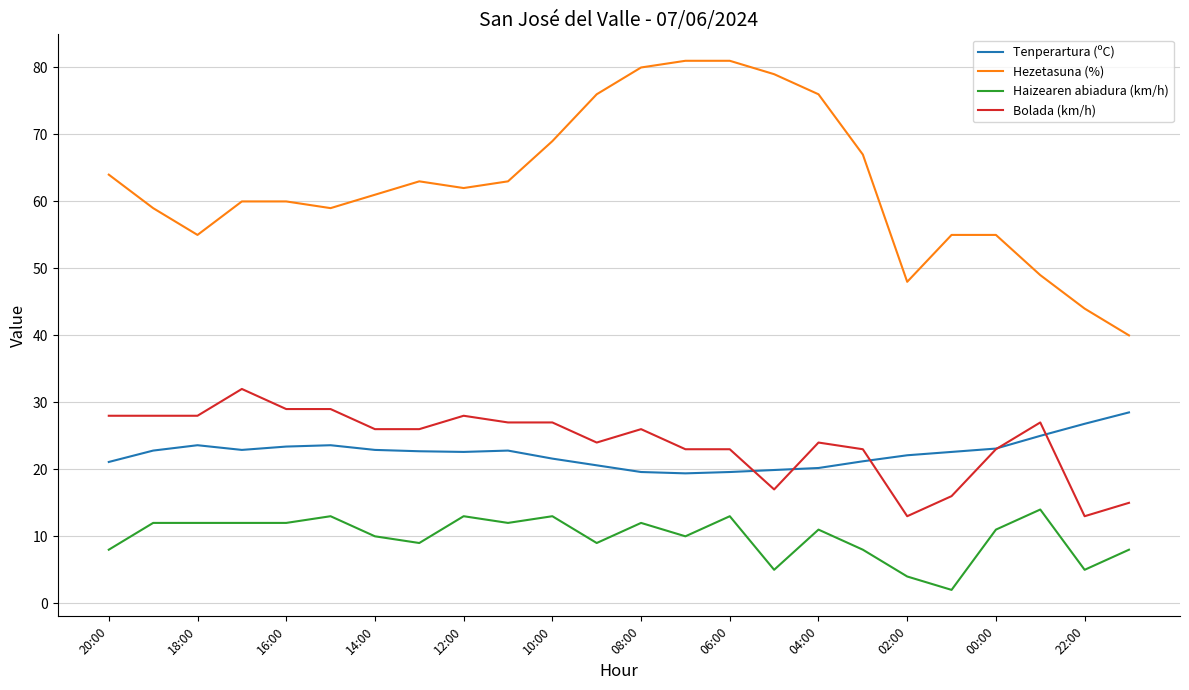

What is the average value of the Bolada (km/h) series?

24.0